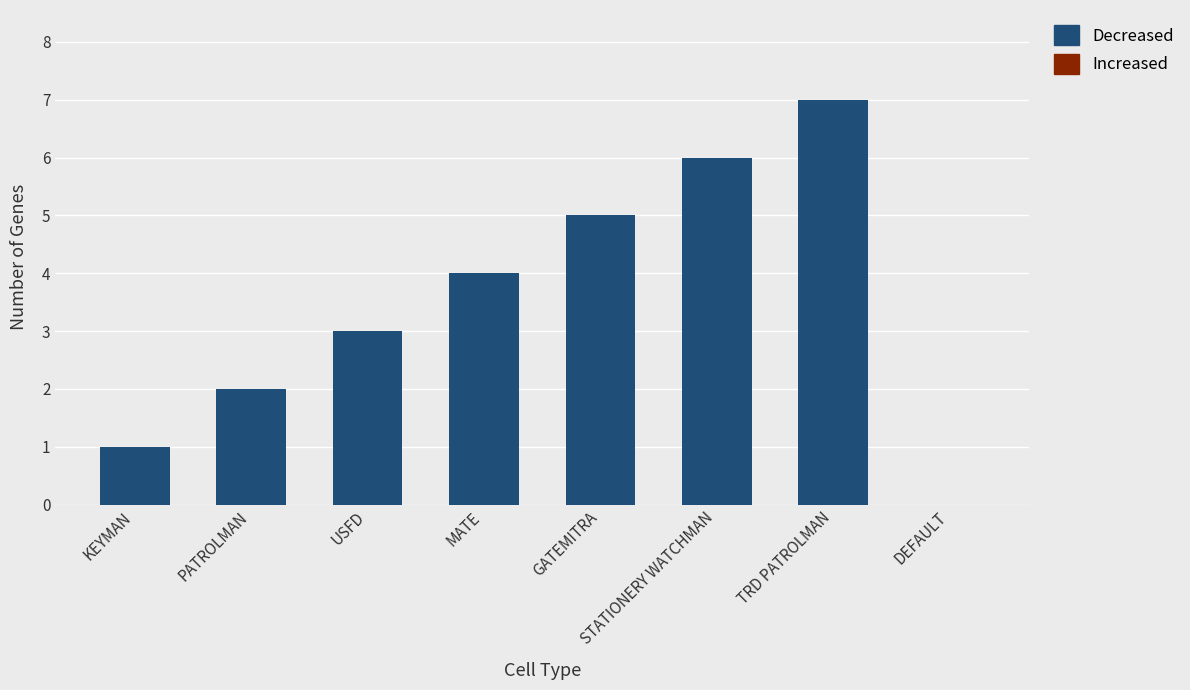

The chart shows a value of 5 at GATEMITRA. True or false?

True